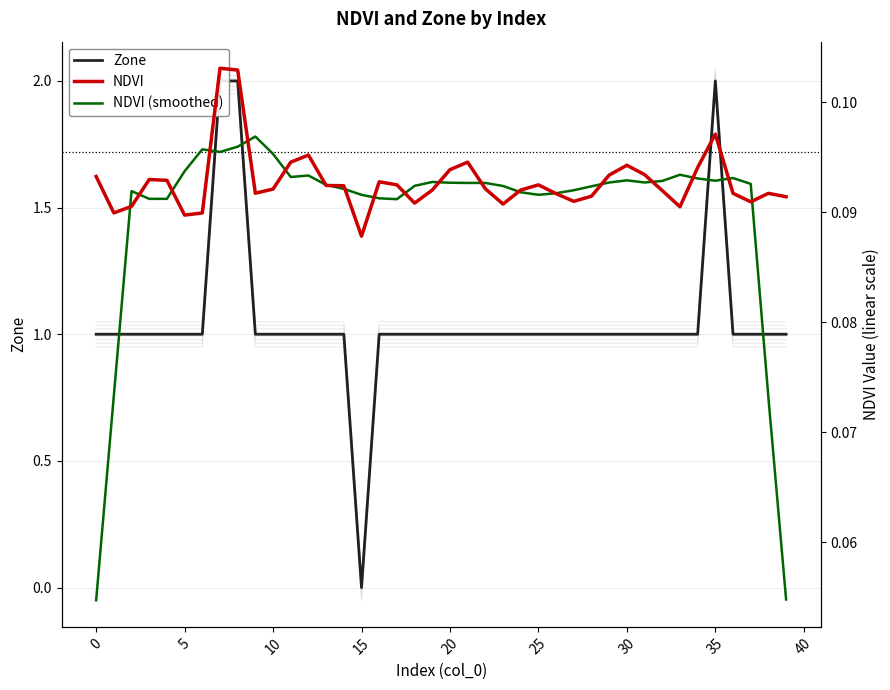

What are all the series names shown in the legend?

Zone, NDVI, NDVI (smoothed)